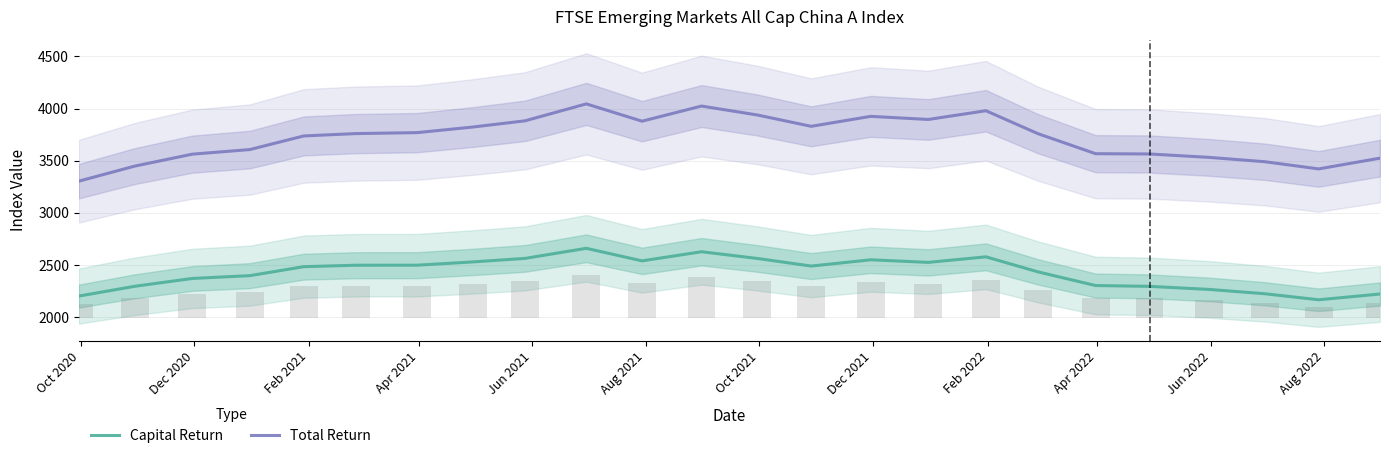

True or false: Capital Return and Total Return cross at least once.

False